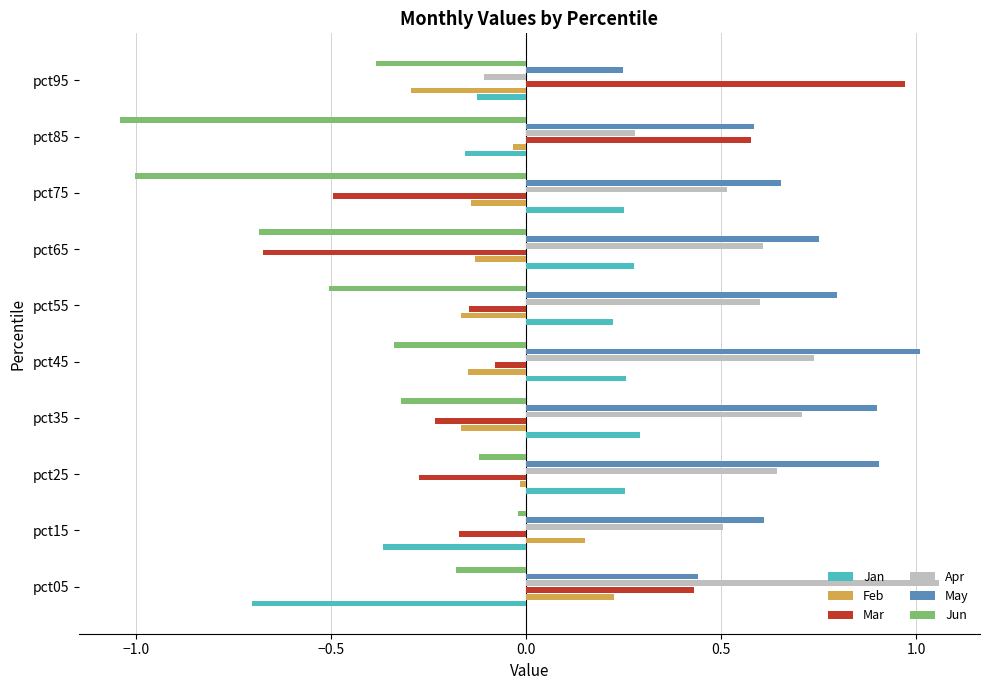

What is the average value of the Jun series?

-0.5